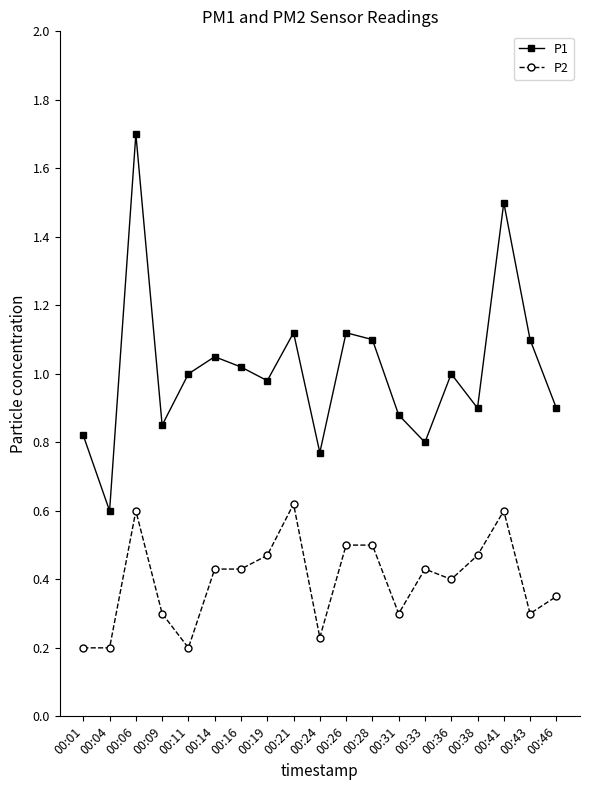

Does the chart display data point markers on the line(s)?

Yes